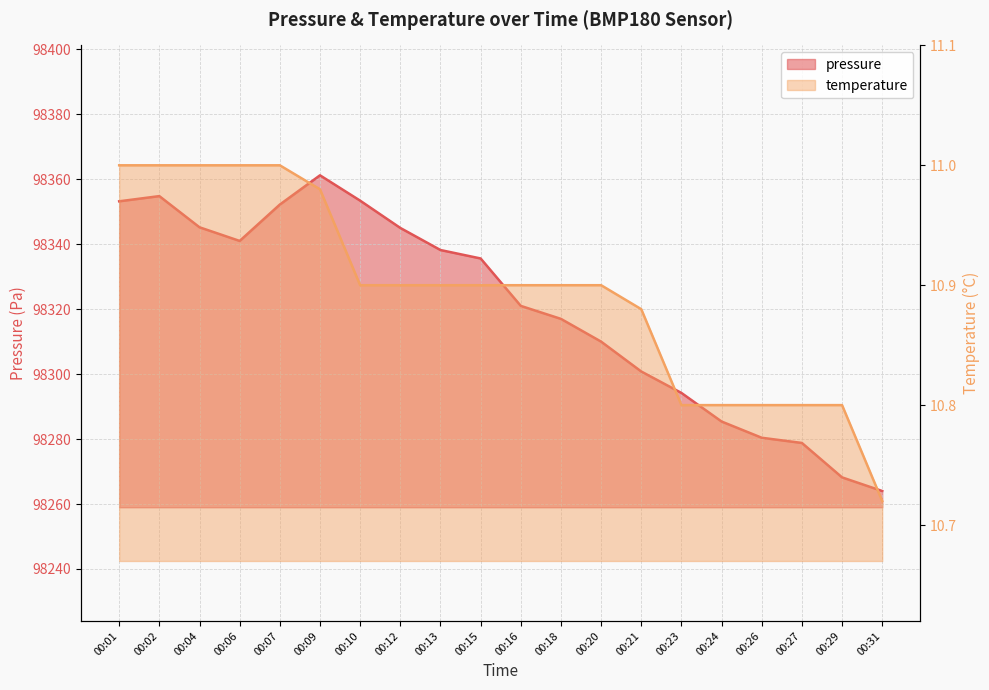

Reading right to left, what are all the values shown in this chart?

pressure: 98264.0	98268.2	98278.8	98280.4	98285.4	98294.2	98300.8	98310.0	98317.0	98321.0	98335.6	98338.2	98345.0	98353.4	98361.2	98352.2	98341.0	98345.2	98354.8	98353.2
temperature: 10.7	10.8	10.8	10.8	10.8	10.8	10.9	10.9	10.9	10.9	10.9	10.9	10.9	10.9	11.0	11.0	11.0	11.0	11.0	11.0